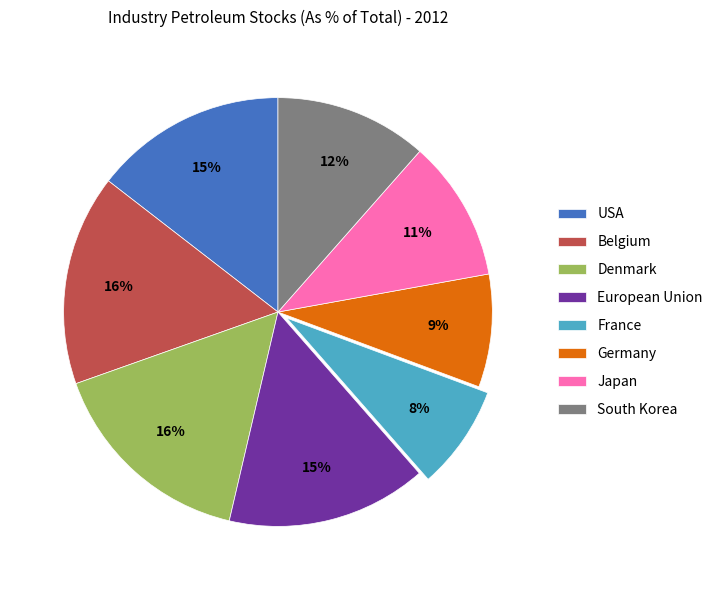

Is there a majority slice in this chart?

No